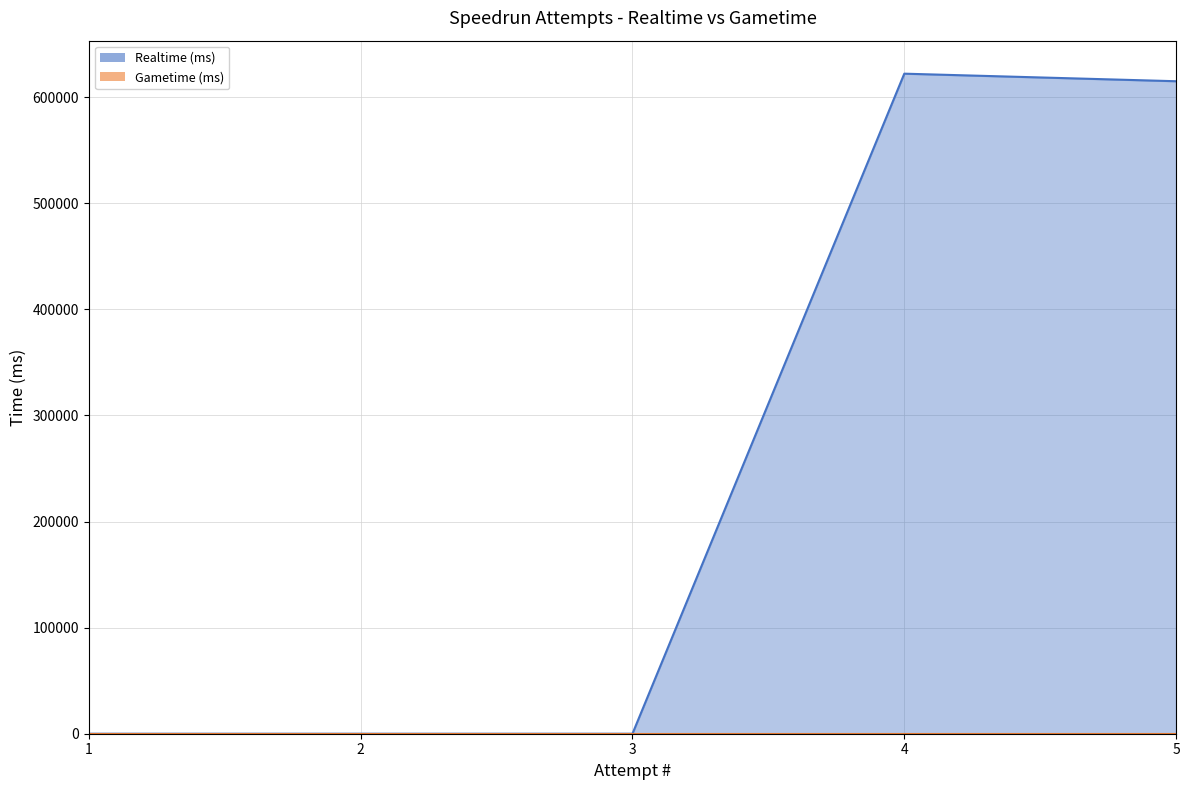

At which category does the chart reach its peak across all series?

4